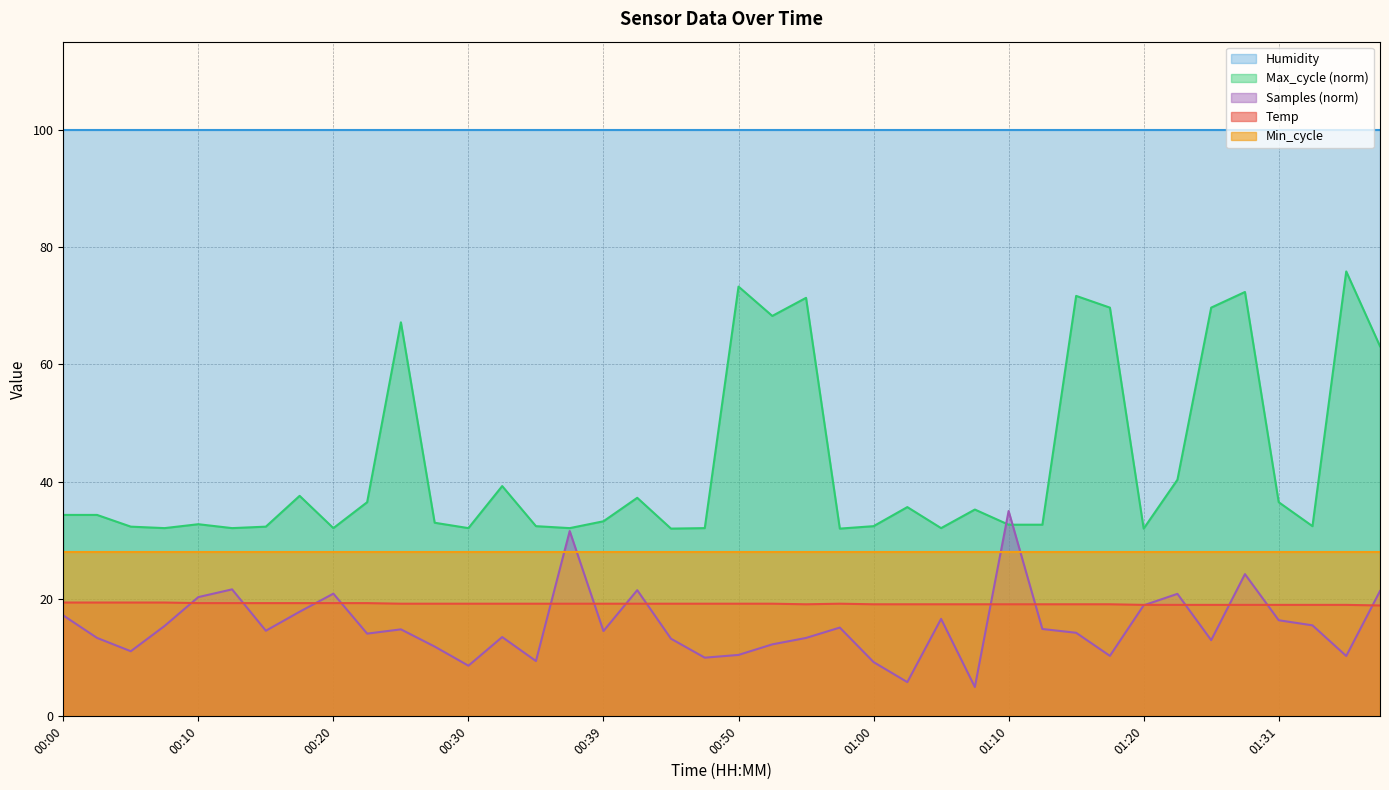

Where does the data first go above 19?

00:00